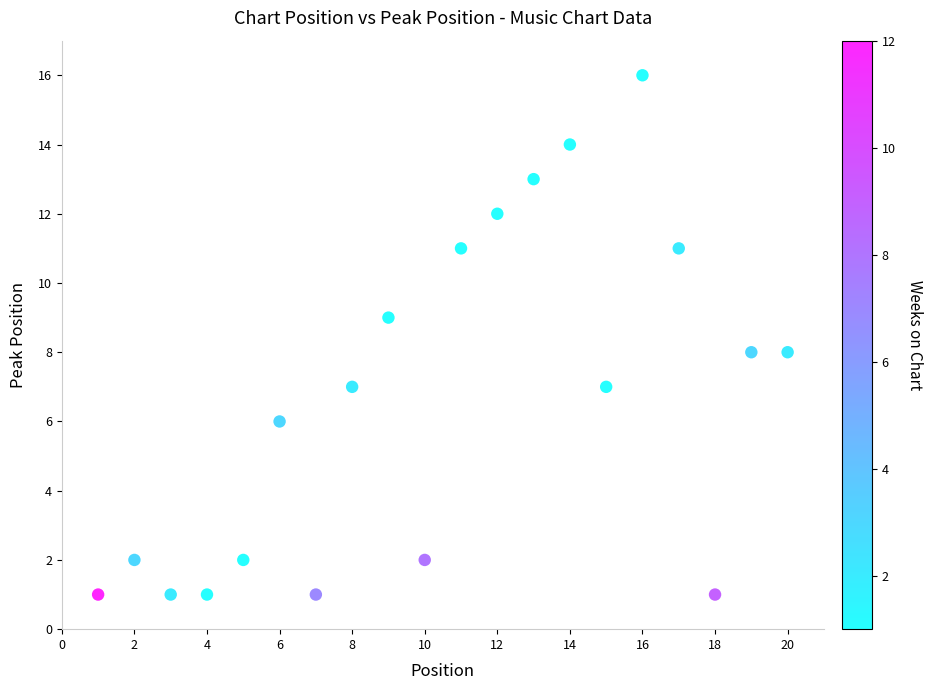

What is the range of Y values (max minus min)?

15